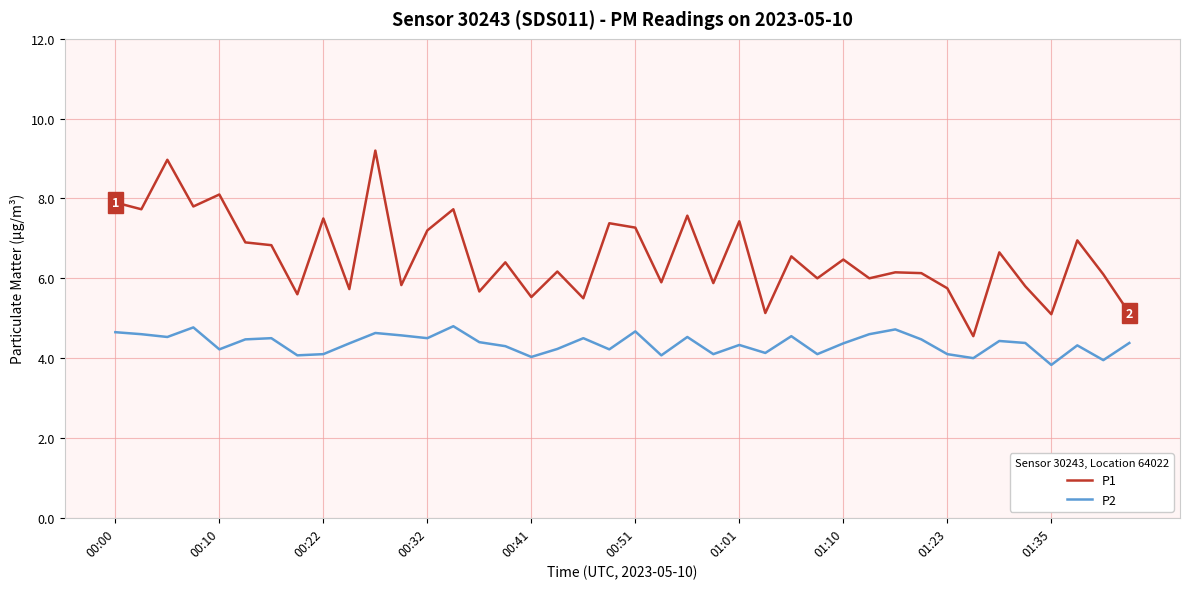

True or false: P2 and P1 intersect in this chart.

False